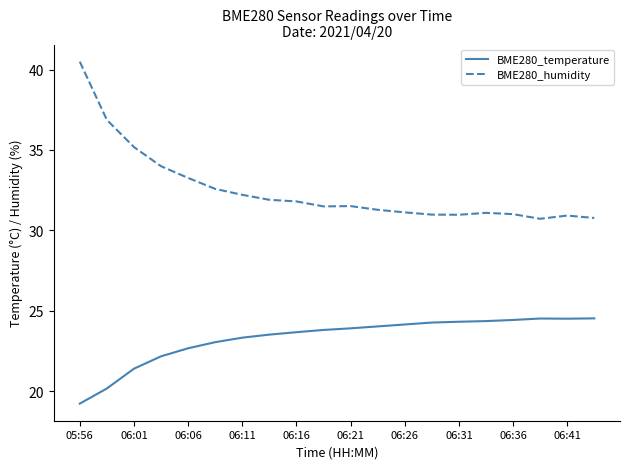

What is the lowest value of the BME280_temperature series?

19.2